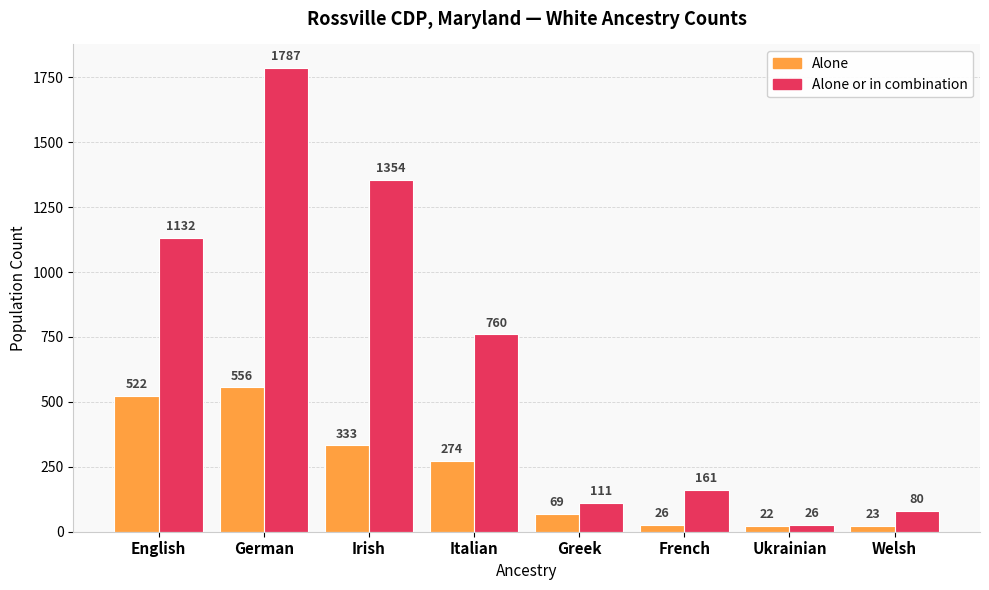

What is the total value across all series at Irish?

1687